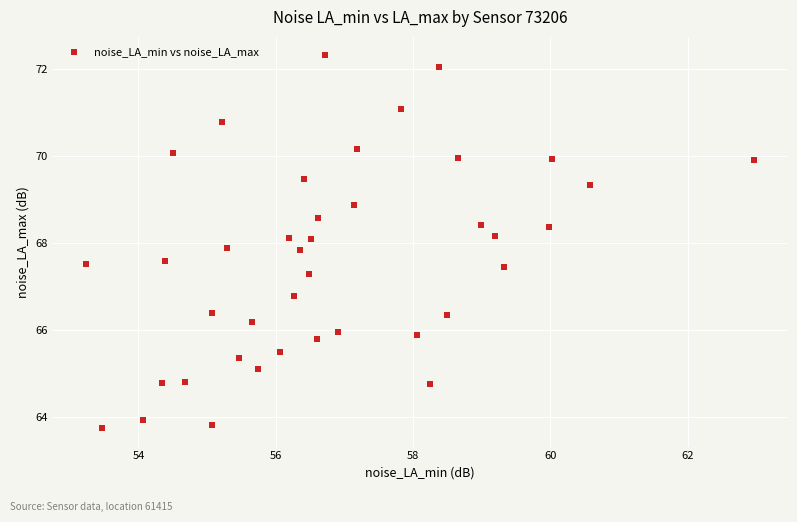

What is the range of Y values (max minus min)?

8.6